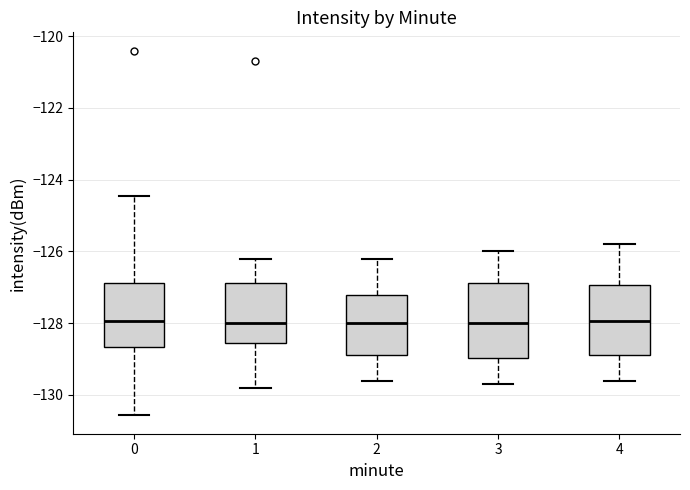

Reading left to right, transcribe this box plot: for each box, give where its median line is, the range the box spans, and where its two whiskers end, as read against the y-axis. The values are not printed on the chart, so give them approximately, as read against the axis.

0: median -128.0, box -128.6 to -126.8, whiskers -130.6 to -124.4
1: median -128.0, box -128.6 to -126.8, whiskers -129.8 to -126.2
2: median -128.0, box -128.8 to -127.2, whiskers -129.6 to -126.2
3: median -128.0, box -129.0 to -126.8, whiskers -129.6 to -126.0
4: median -128.0, box -128.8 to -127.0, whiskers -129.6 to -125.8